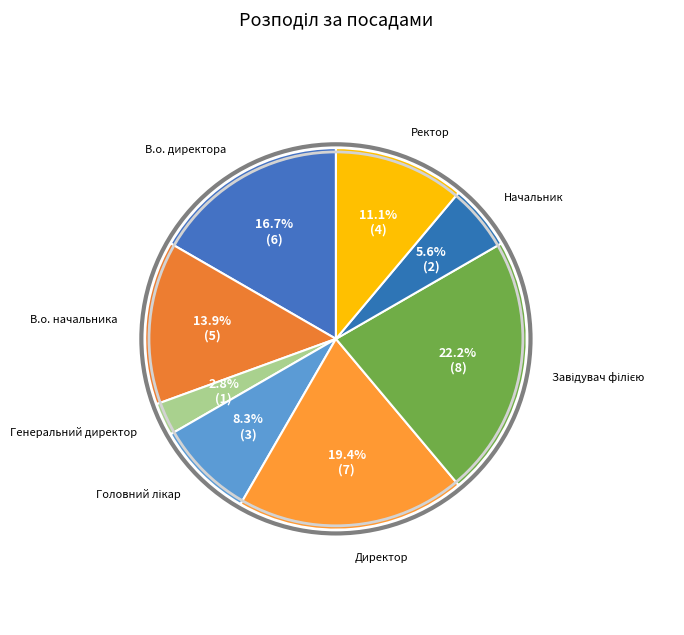

Count the number of slices in the pie.

8